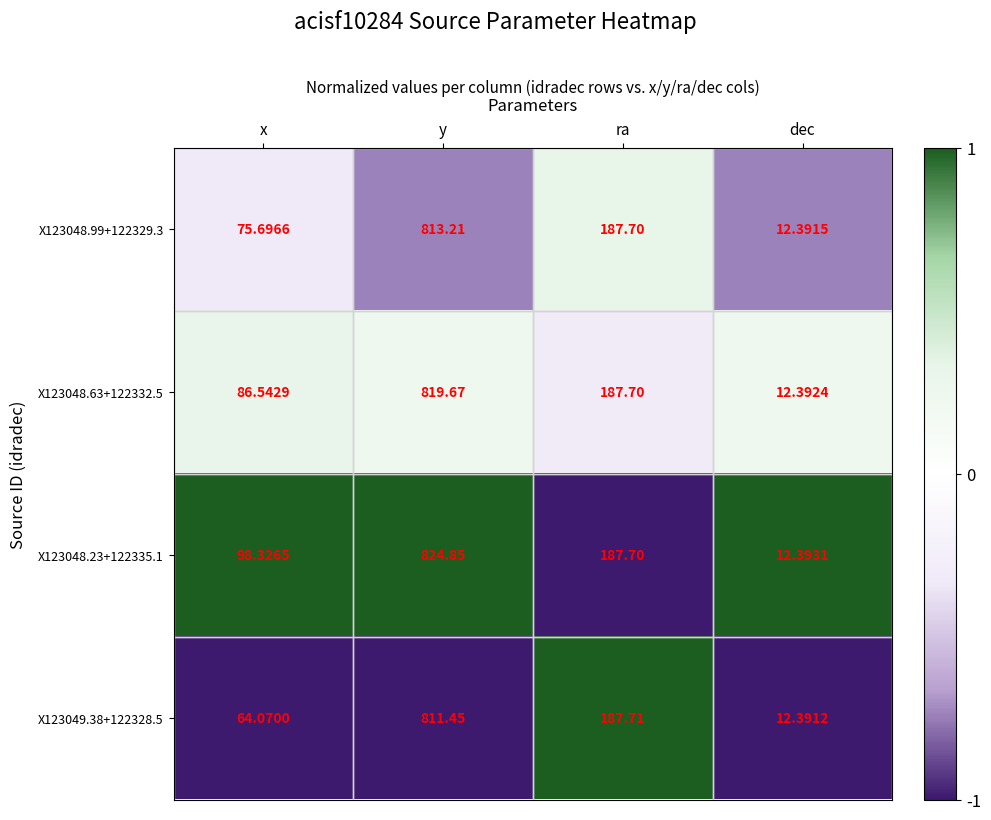

List the labels in order of X123049.38+122328.5 value, smallest first.

dec, x, ra, y